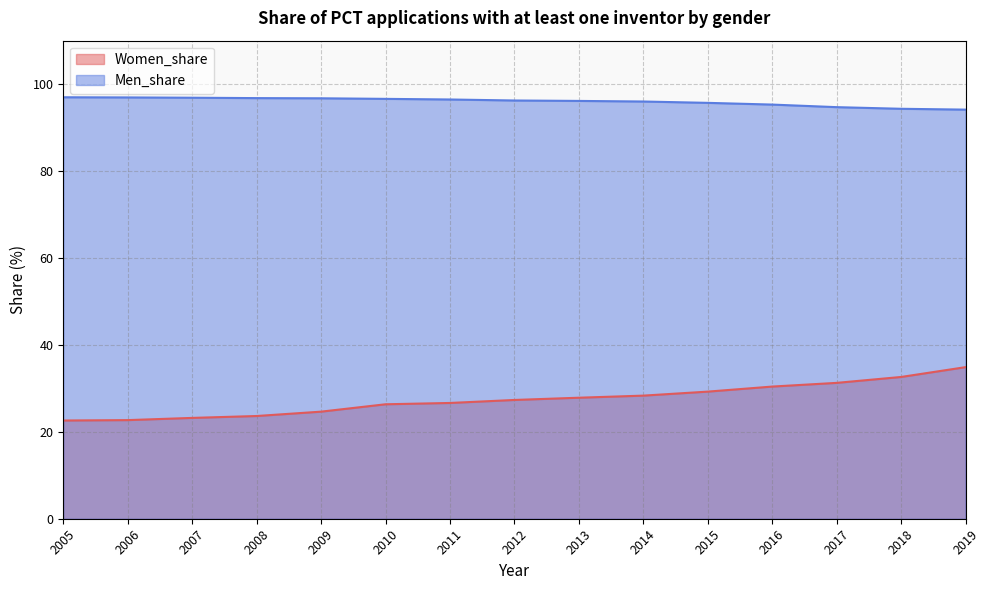

True or false: Women_share has more than 0 points higher than both neighbors.

False